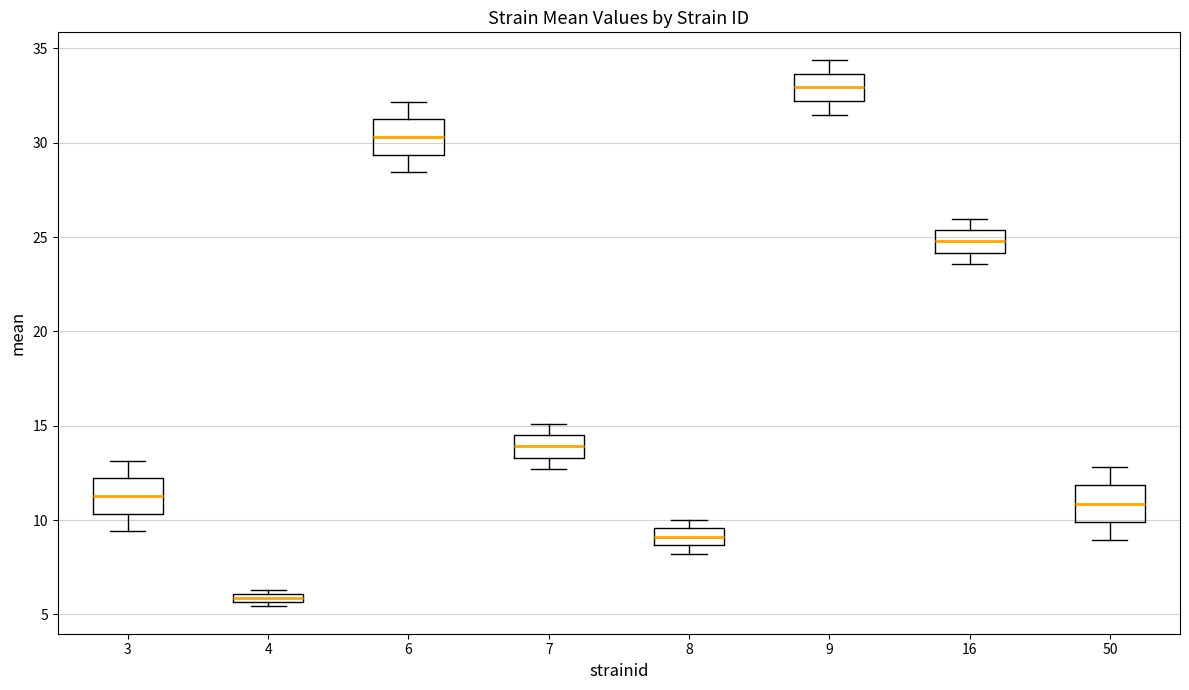

Where does the lower whisker of the box at x = 50 end on the y-axis? The values are not printed on the chart, so give them approximately, as read against the axis.

9.0